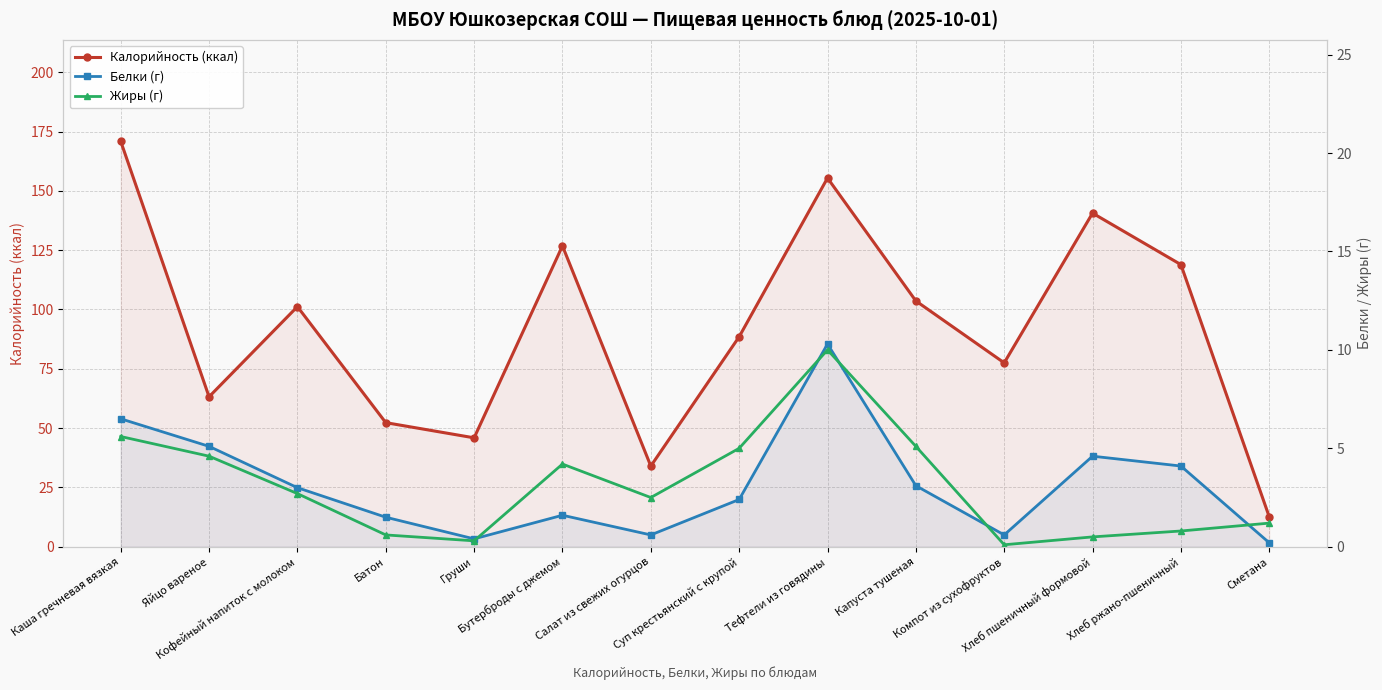

What is the label of the 1st point from the left?

Каша гречневая вязкая